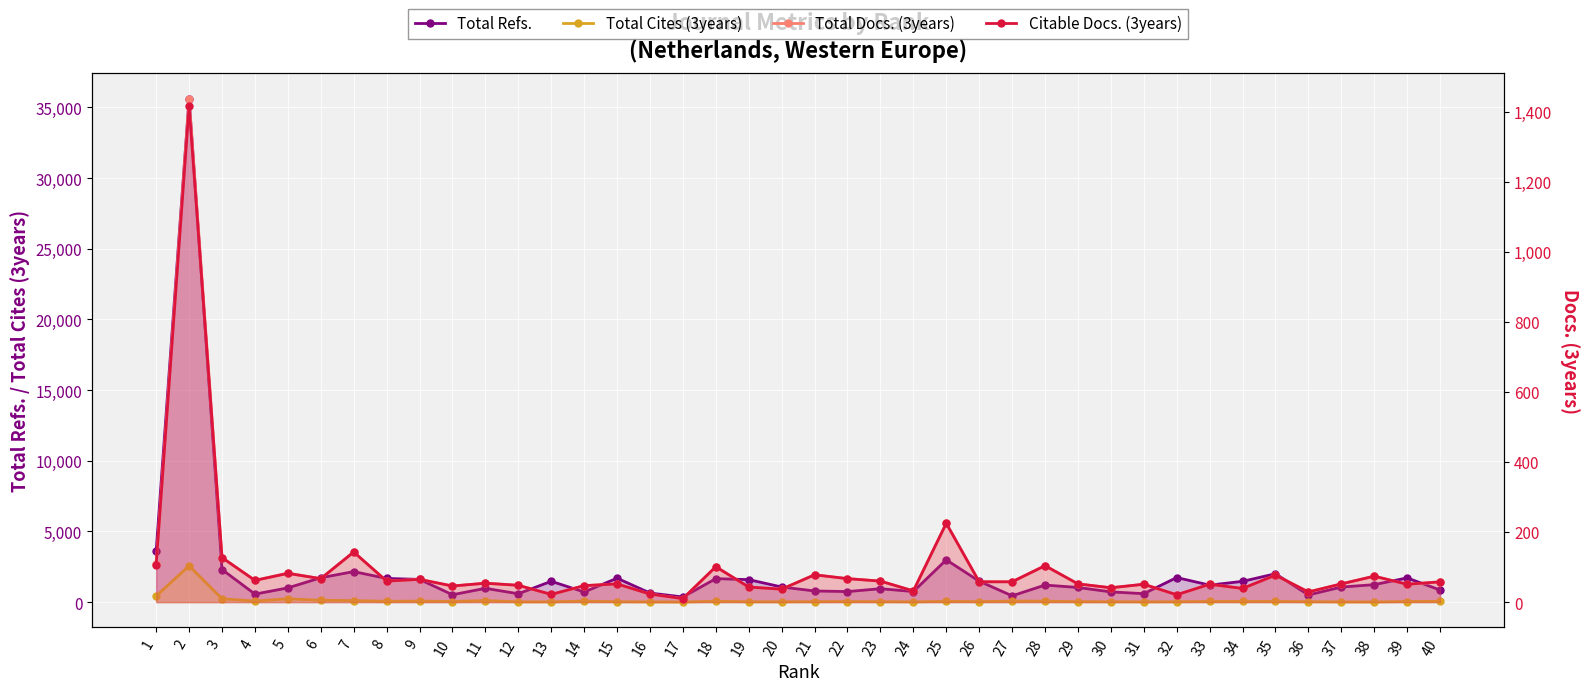

The value of Total Refs. at 3 is 505. True or false?

False